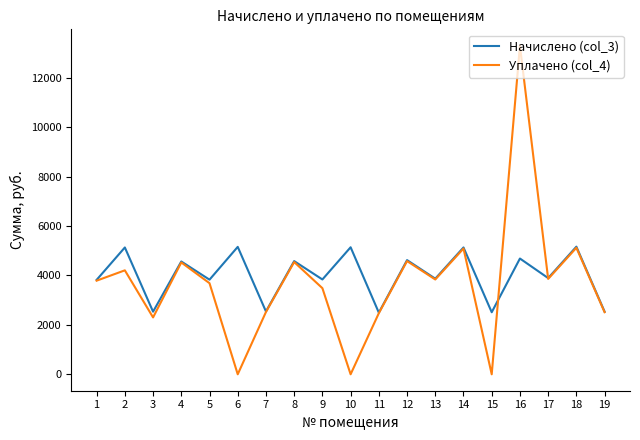

True or false: Начислено (col_3) has more than 0 interior local peaks.

True